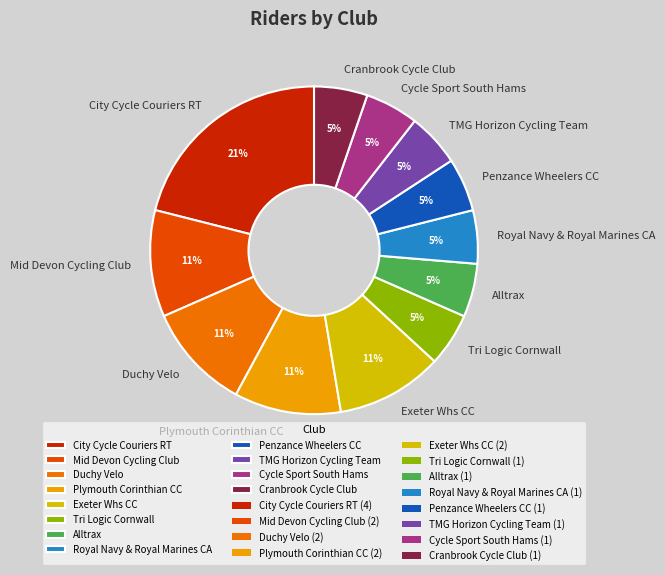

Which category has the biggest portion of the pie?

City Cycle Couriers RT